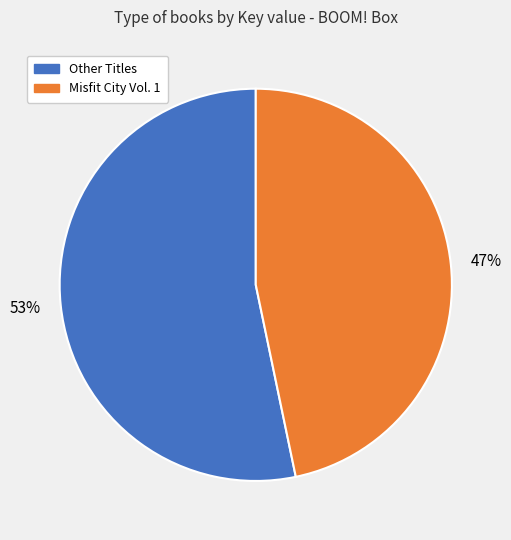

Which slice is the largest?

Other Titles